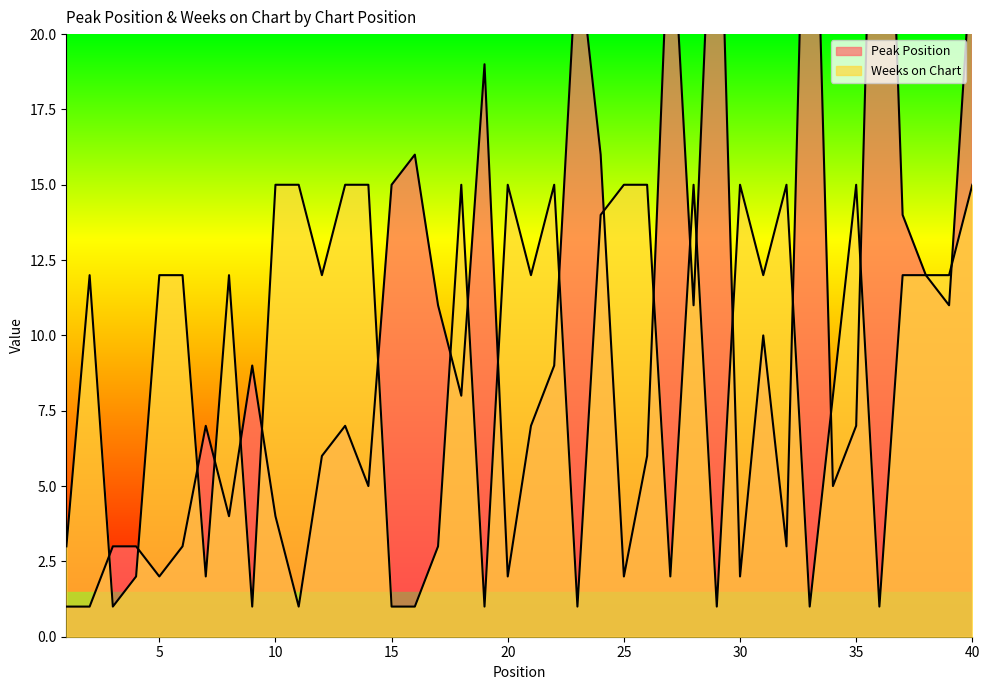

Does the chart have visible grid lines?

No